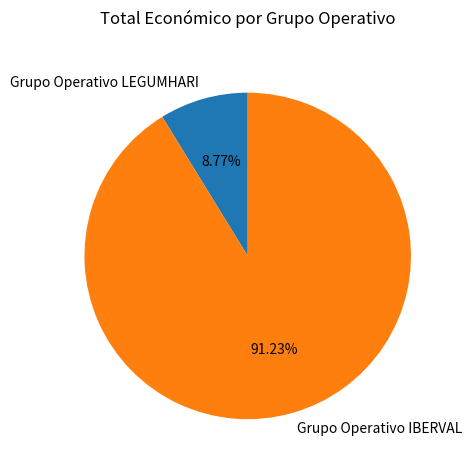

What is the ratio of the value at Grupo Operativo IBERVAL to the value at Grupo Operativo LEGUMHARI?

10.4